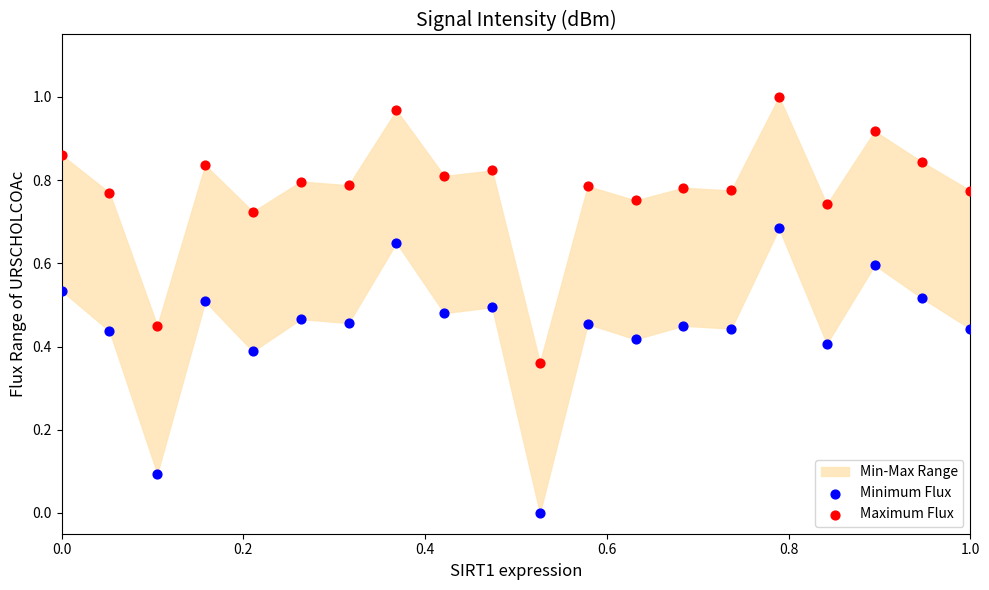

Which series contains the highest Y value?

Maximum Flux